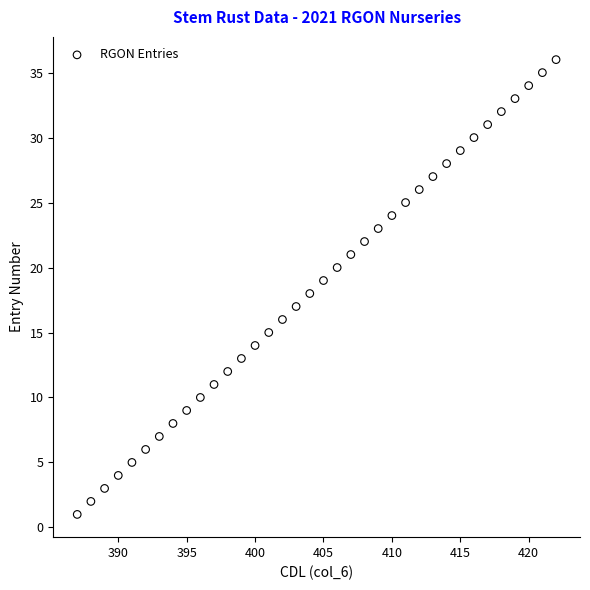

What is the range of Y values (max minus min)?

35